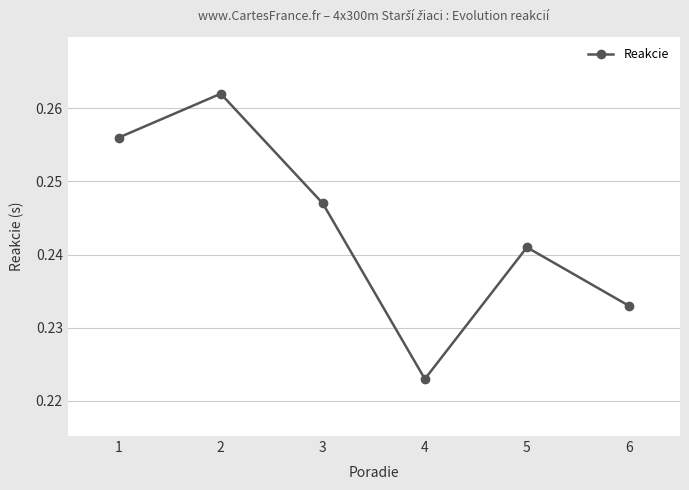

Where is the data nearest to the value 0?

4